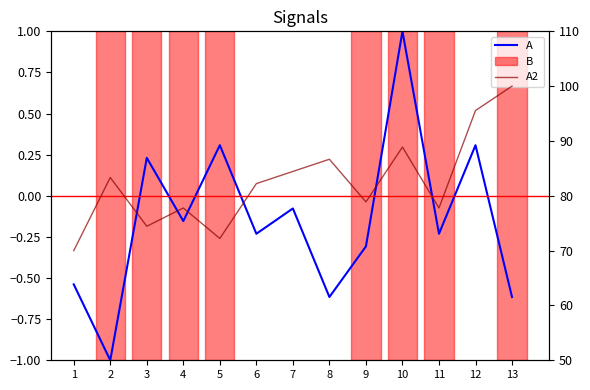

At which label is A closest to 0?

7